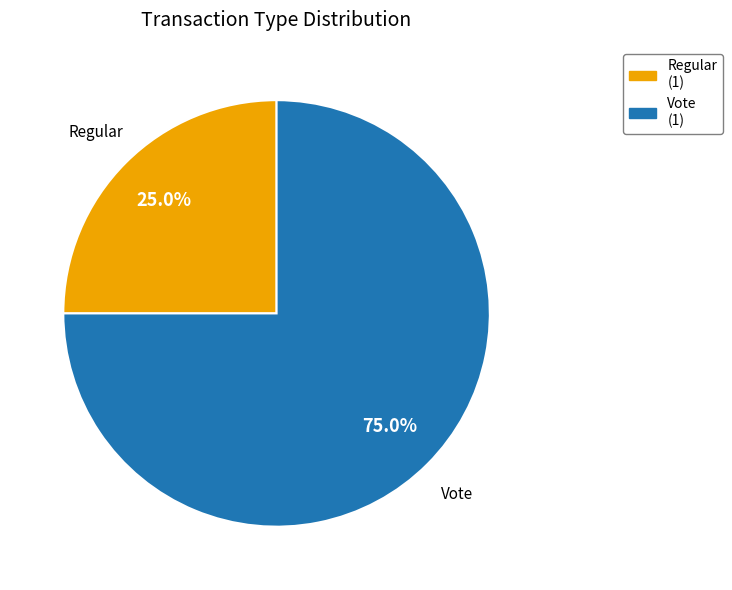

To the nearest percent, what is the difference between the Vote and Regular slice percentages?

50%